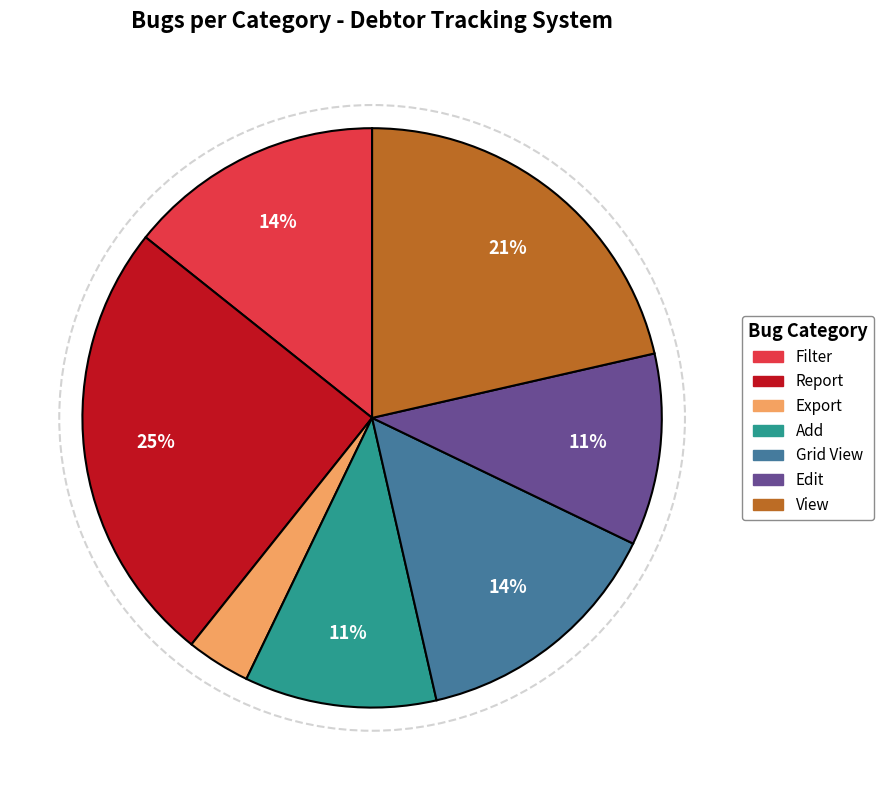

What is the largest slice in the pie chart?

Report